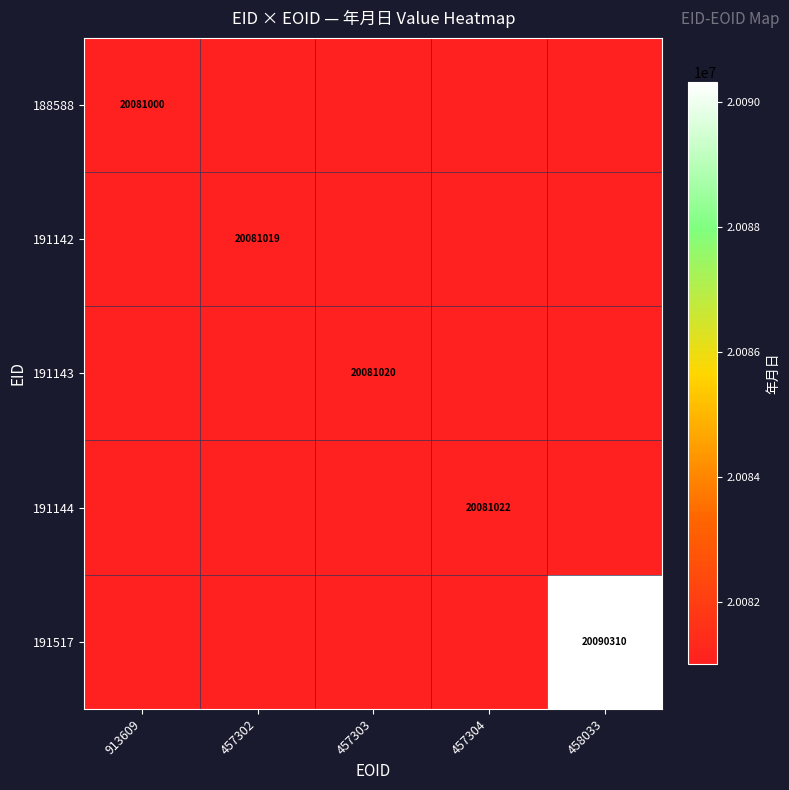

The value of 191143 at 457303 is 20081020. True or false?

True